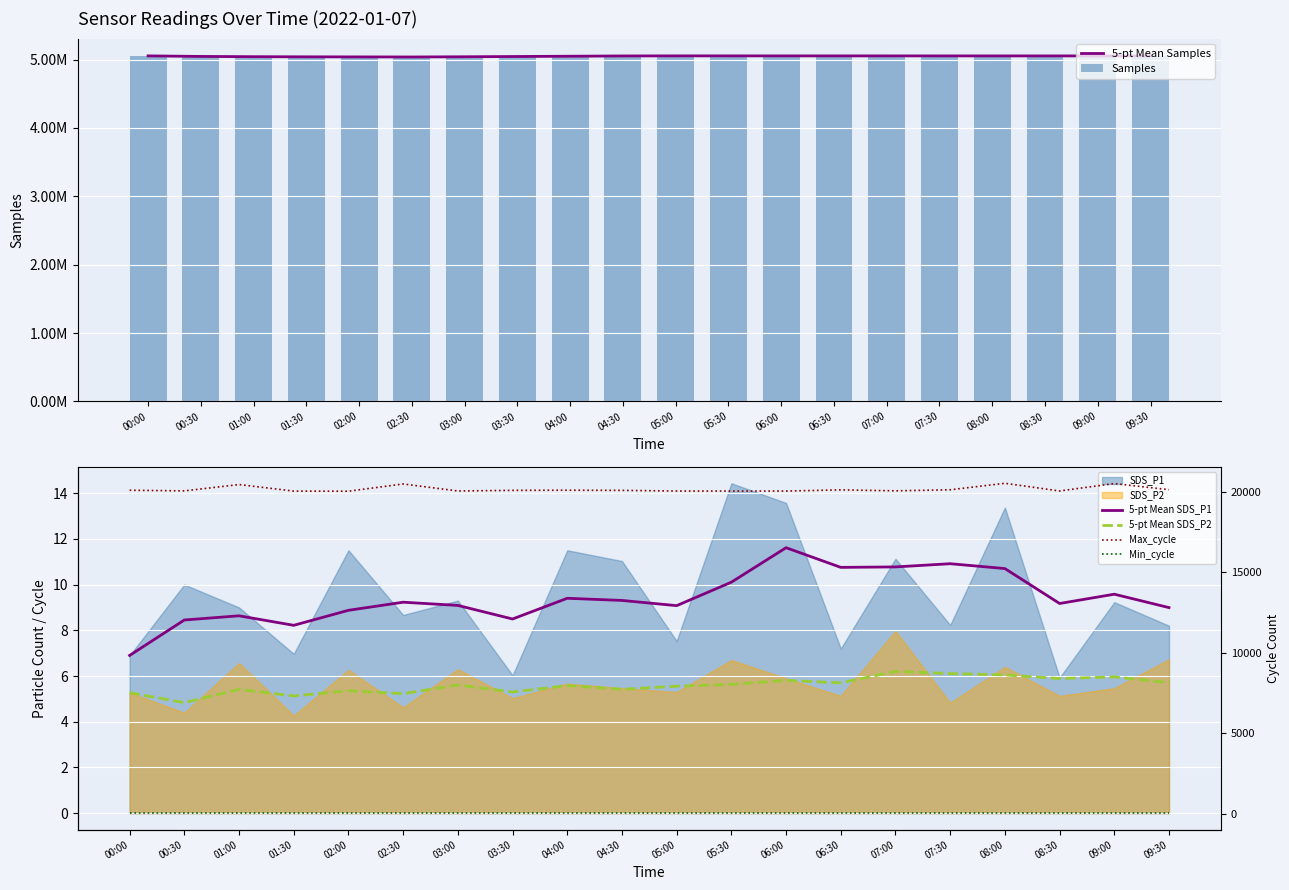

At 09:30, list the series in order from largest to smallest.

Samples, 5-pt Mean Samples, Max_cycle, Min_cycle, 5-pt Mean SDS_P1, 5-pt Mean SDS_P2